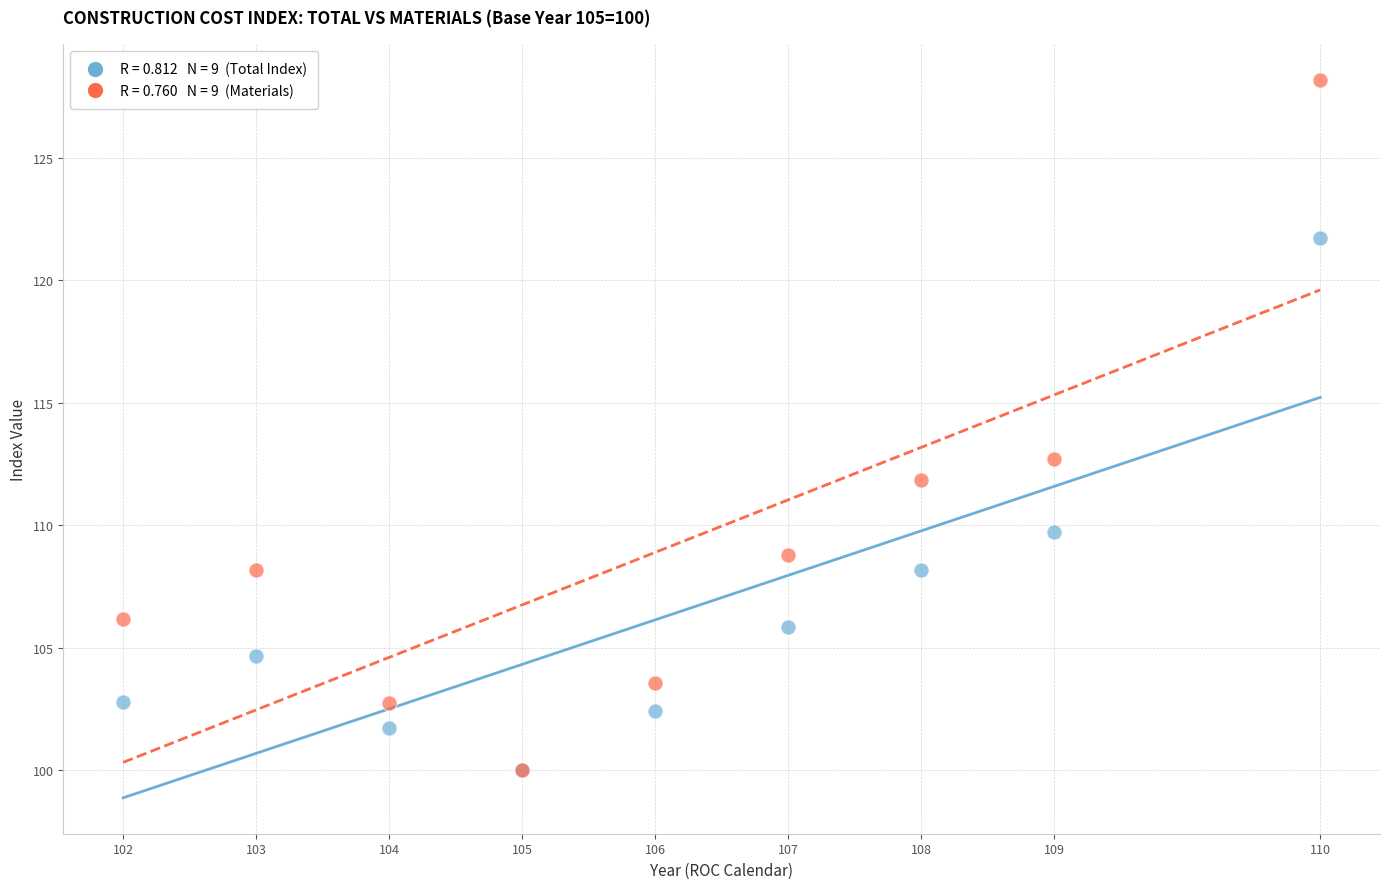

Across all series, what Y value is closest to 114?

112.7